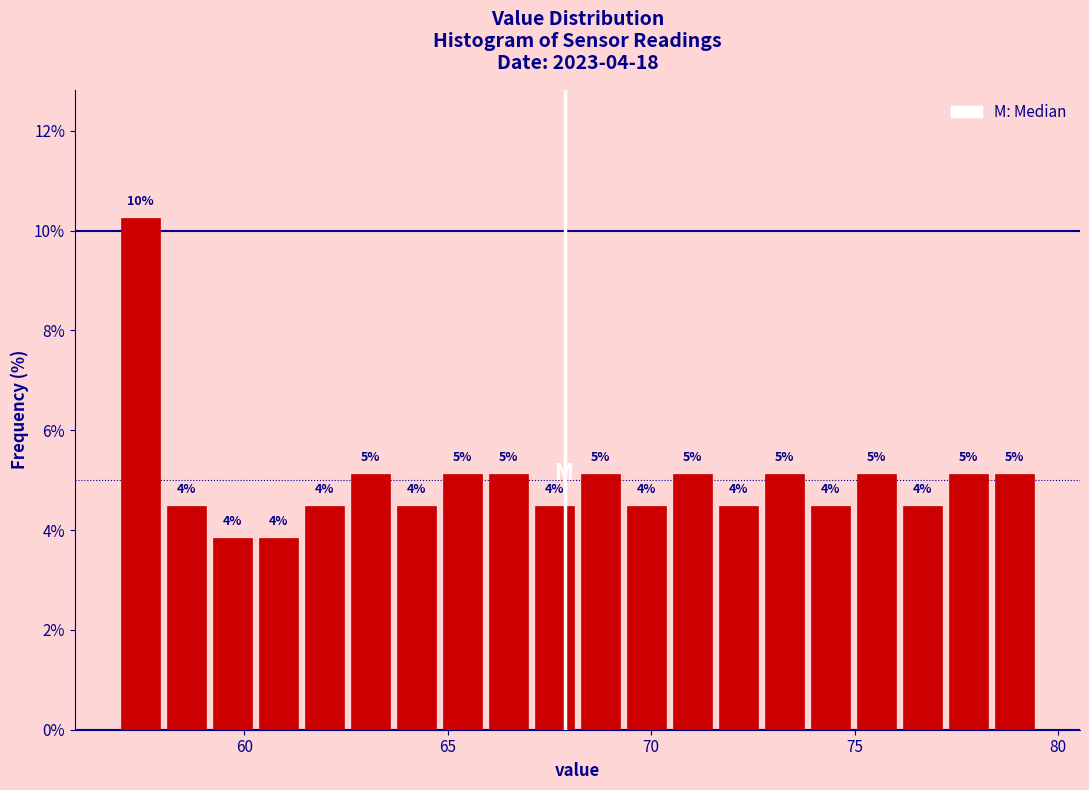

Read against the x-axis, roughly where is the centre of the tallest bar?

57.5